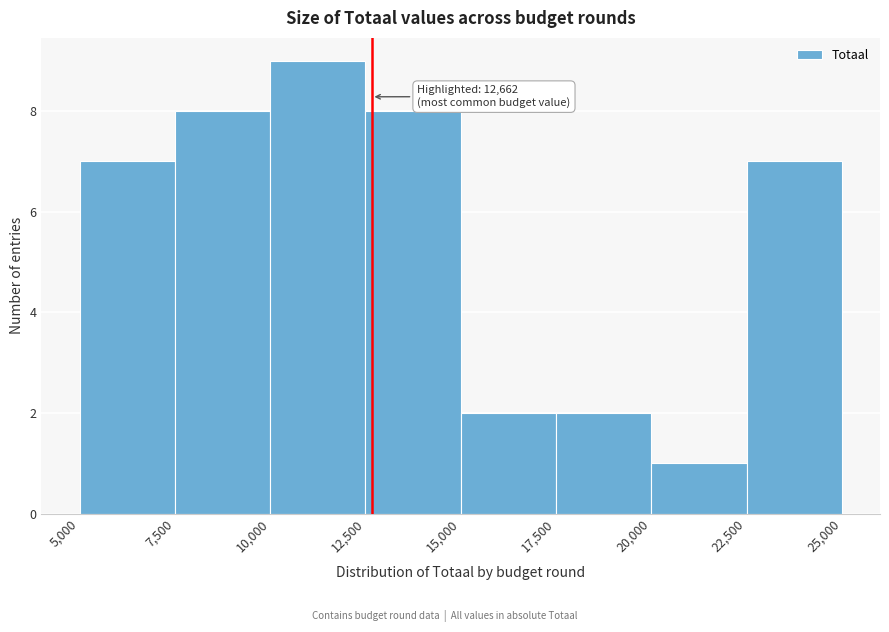

Which range on the x-axis has the tallest bar?

10,000 to 12,500